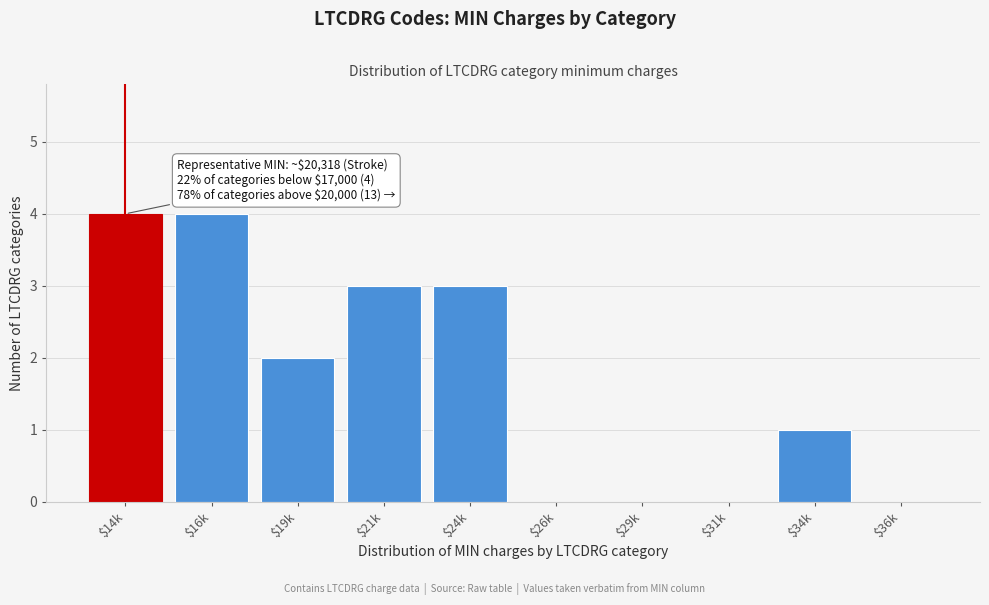

What is the maximum value shown in the chart?

4